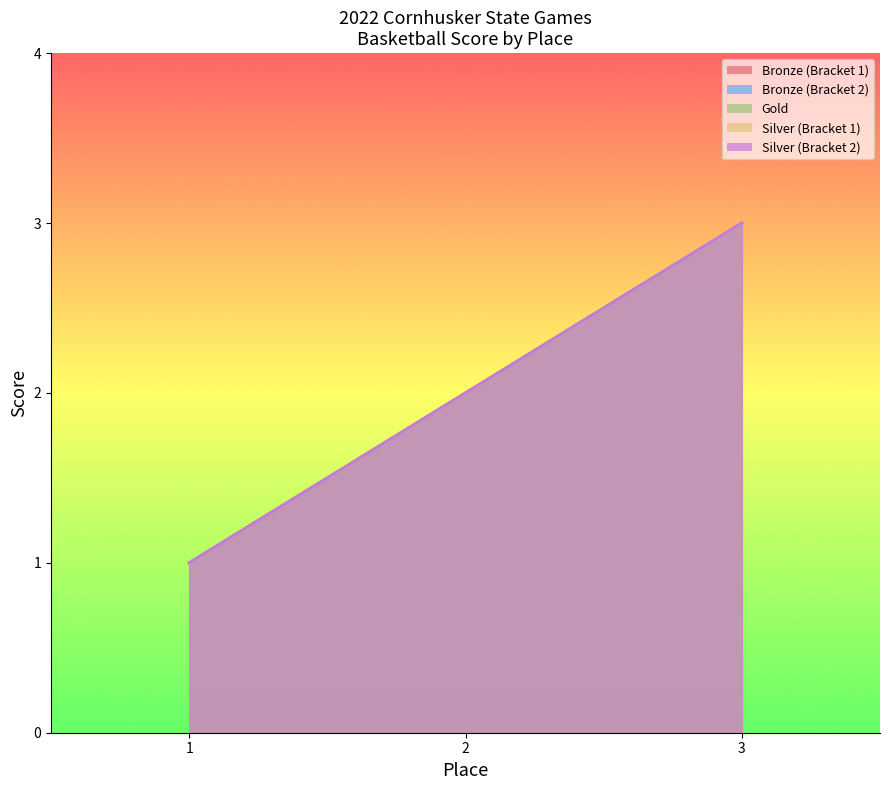

Reading right to left, list all the values displayed in this chart.

Bronze (Bracket 1): 3=3	2=2	1=1
Bronze (Bracket 2): 3=3	2=2	1=1
Gold: 3=3	2=2	1=1
Silver (Bracket 1): 3=3	2=2	1=1
Silver (Bracket 2): 3=3	2=2	1=1